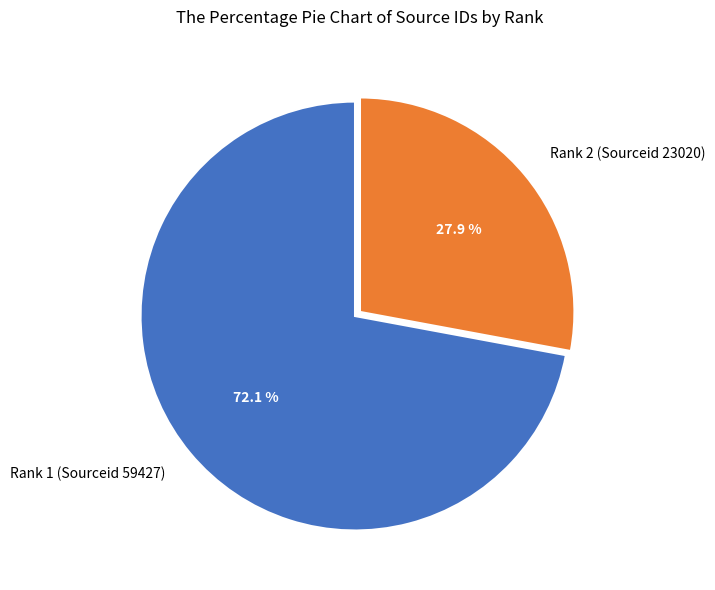

Is it true that Rank 2 (Sourceid 23020) is 28% of the pie?

True